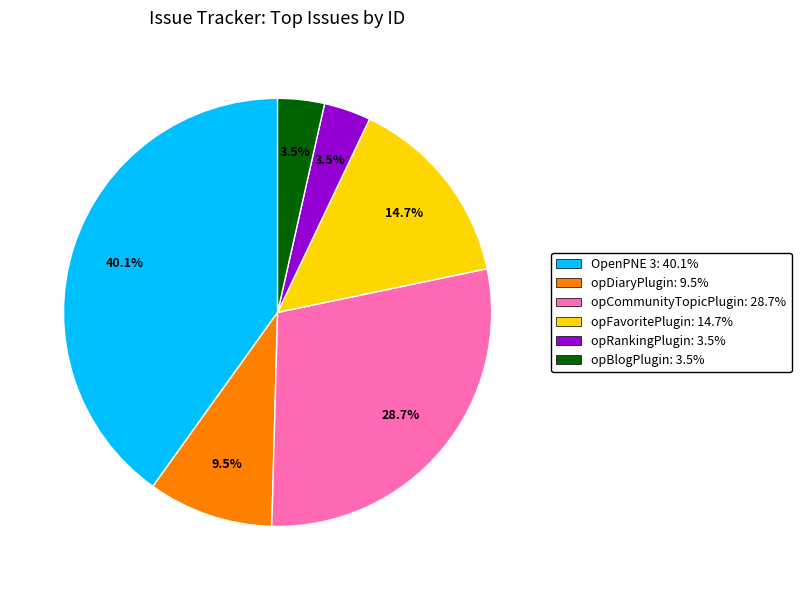

To the nearest percent, what is the difference between the largest and smallest slice percentages?

37%